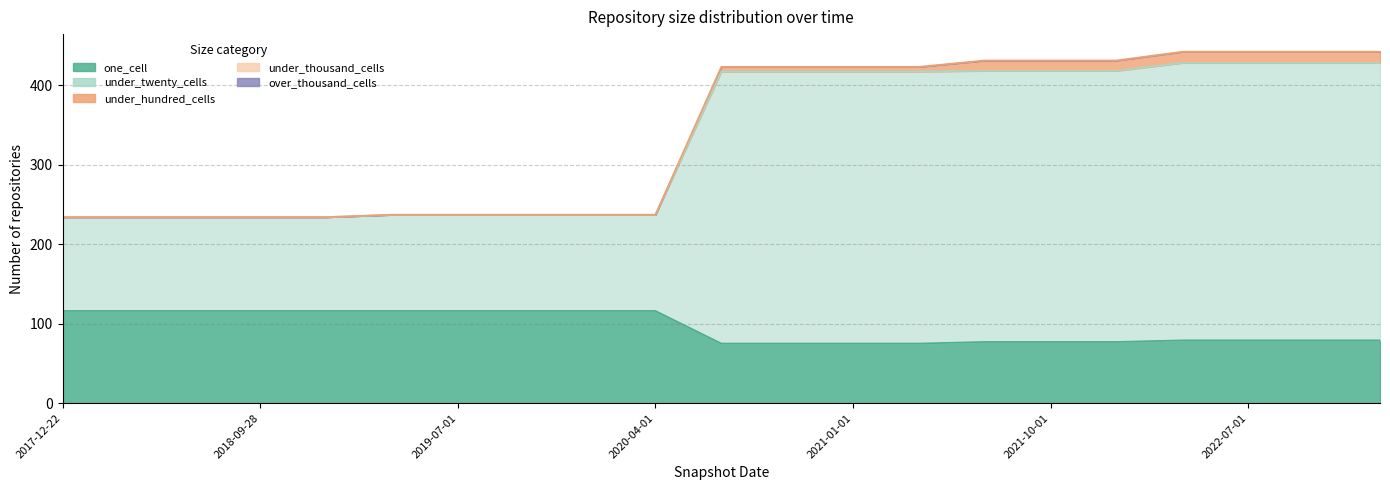

How many lines are shown in the chart?

5